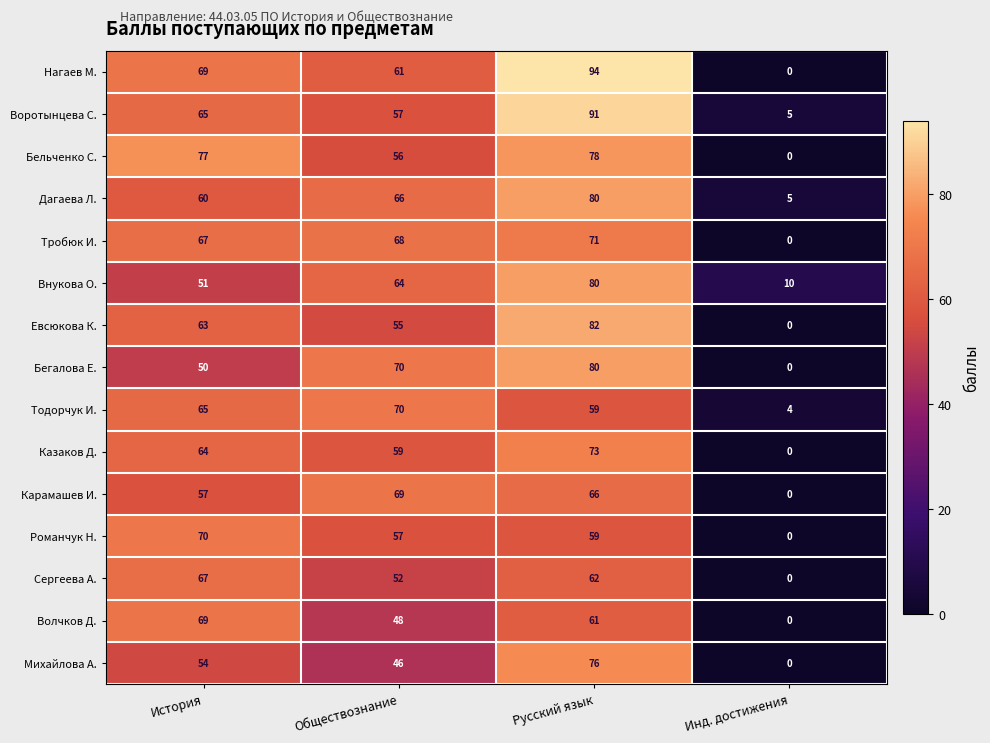

At which label is Карамашев И. closest to 34?

История